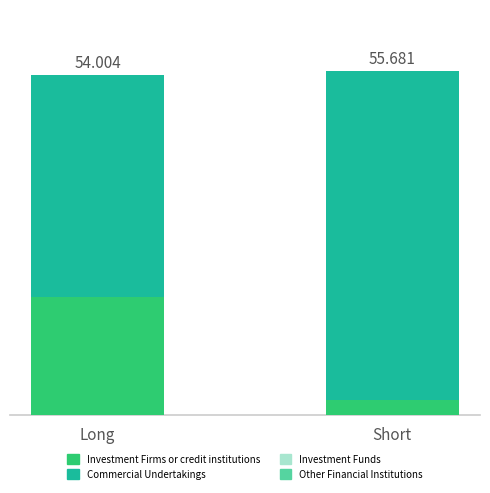

Are the bars grouped side by side (vs. stacked)?

No